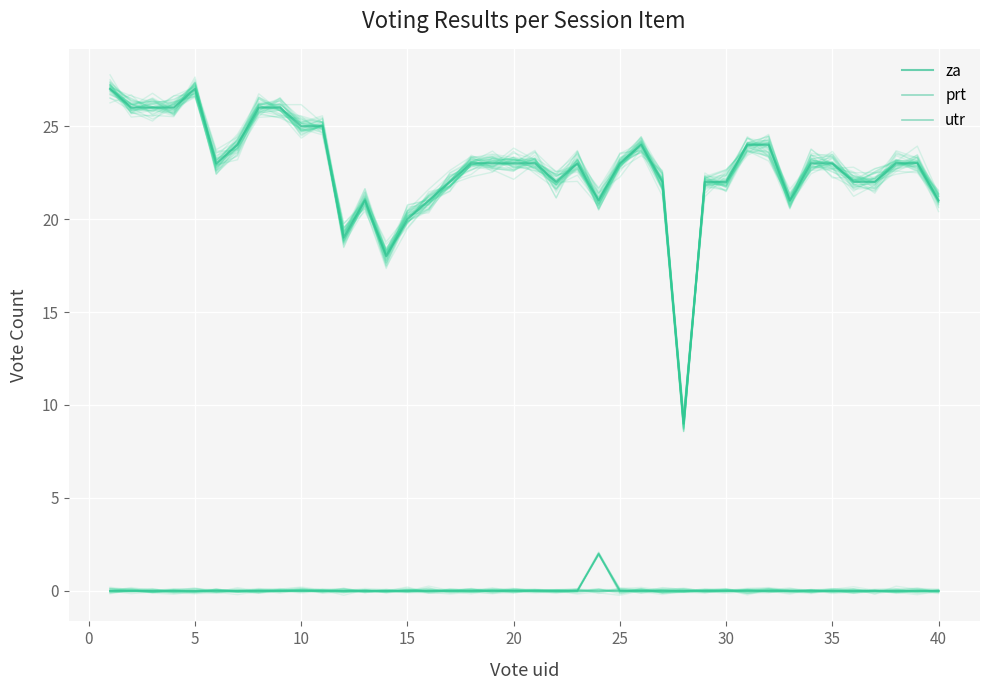

Is the value of prt at 29 greater than the value of utr at 36?

No